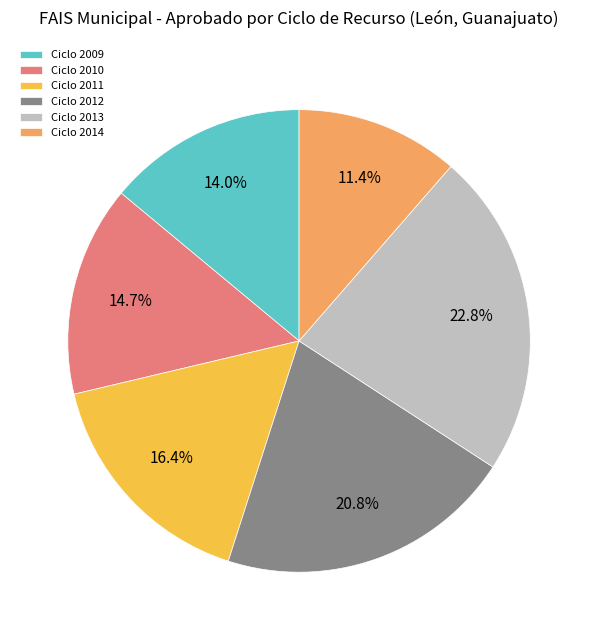

How many segments does this pie chart have?

6